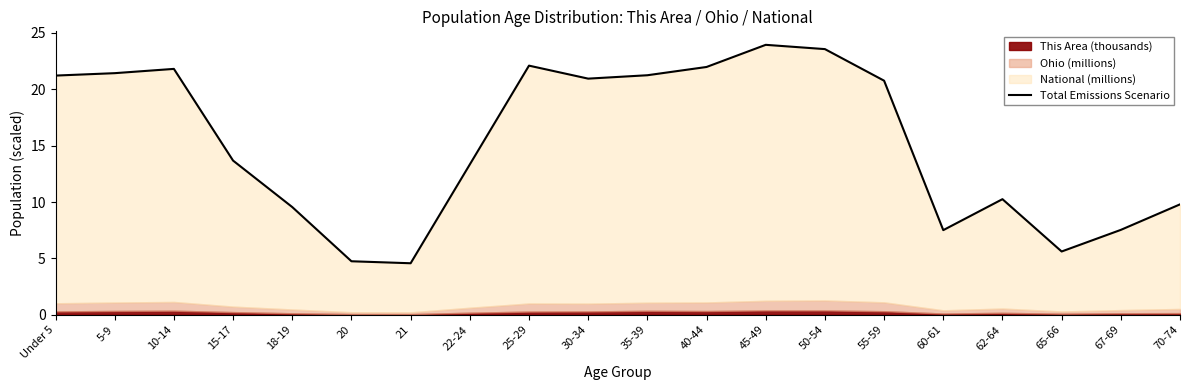

Which label corresponds to the largest value in the chart?

45-49